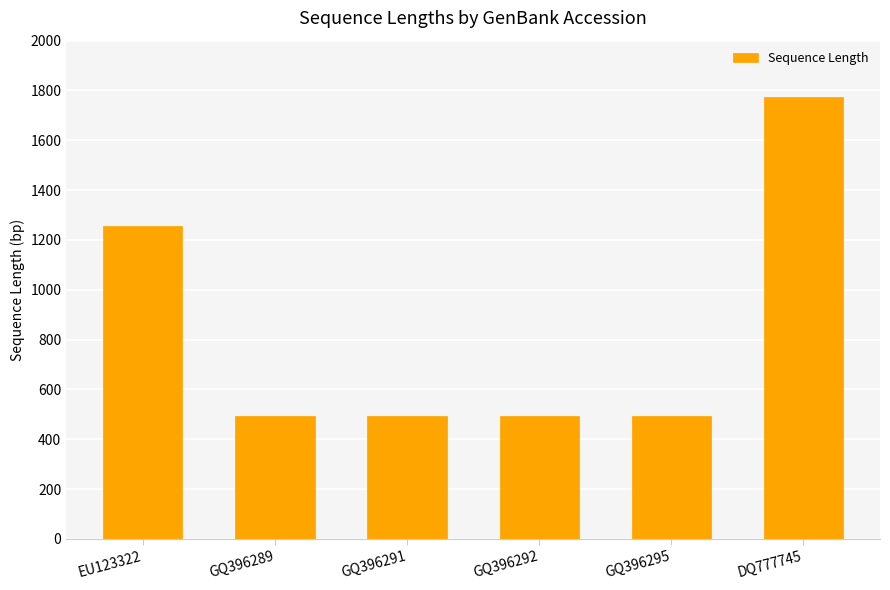

The value at EU123322 is 1258. True or false?

True